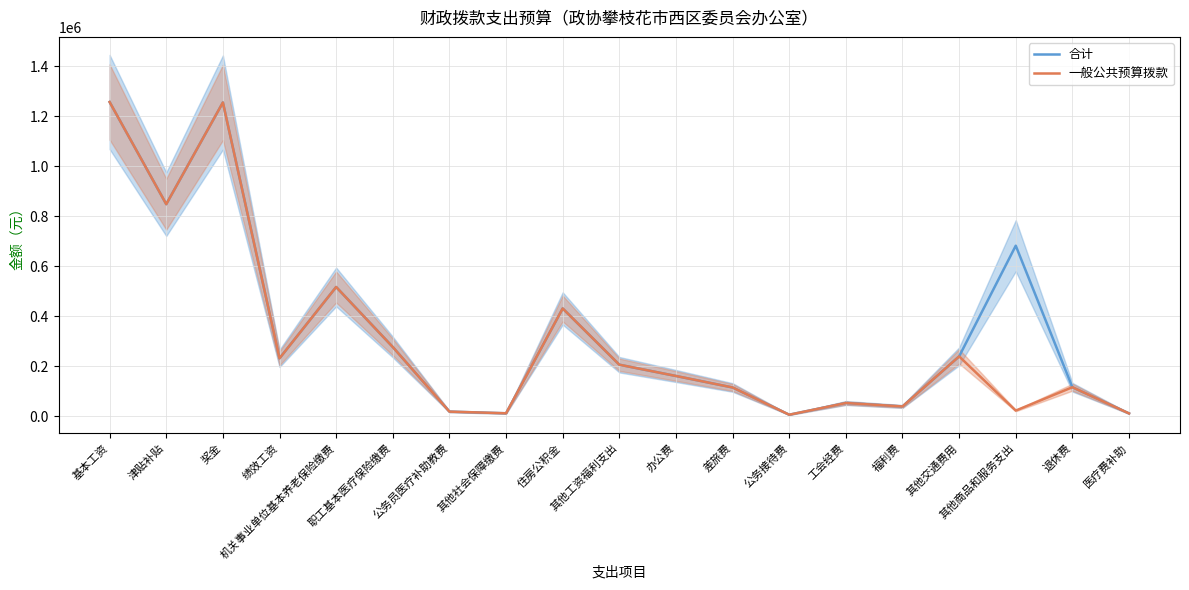

True or false: 一般公共预算拨款 and 合计 cross at least once.

False